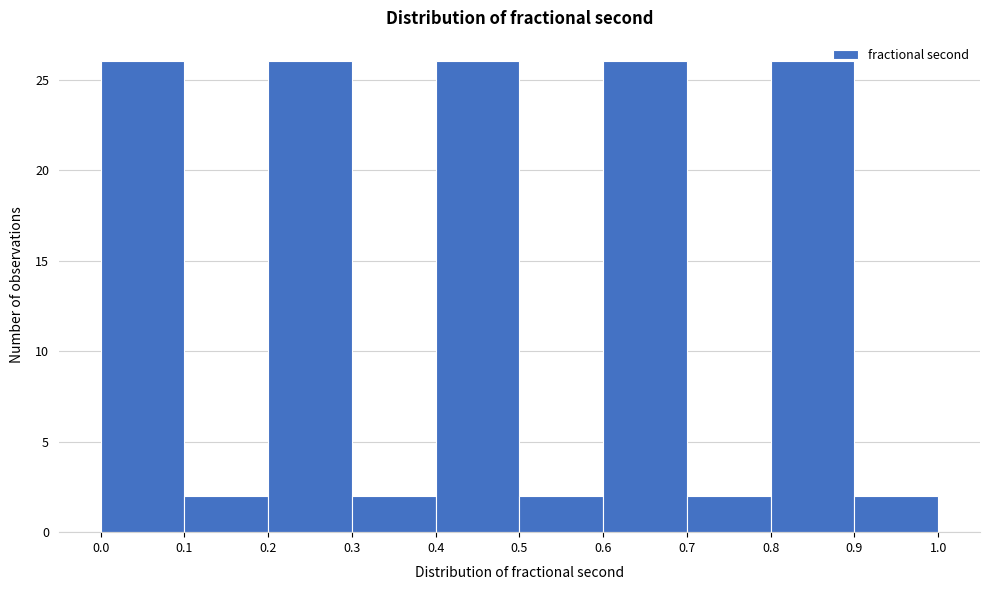

What is the height of the bar covering 0.7 to 0.8 on the x-axis? The values are not printed on the chart, so give them approximately, as read against the axis.

2